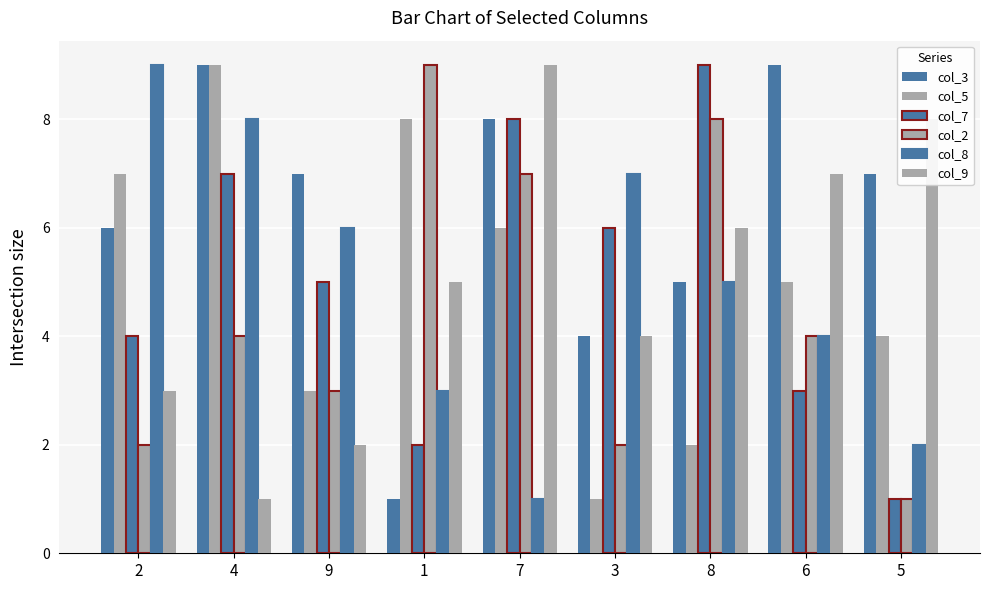

At how many categories does at least one series exceed 1?

9